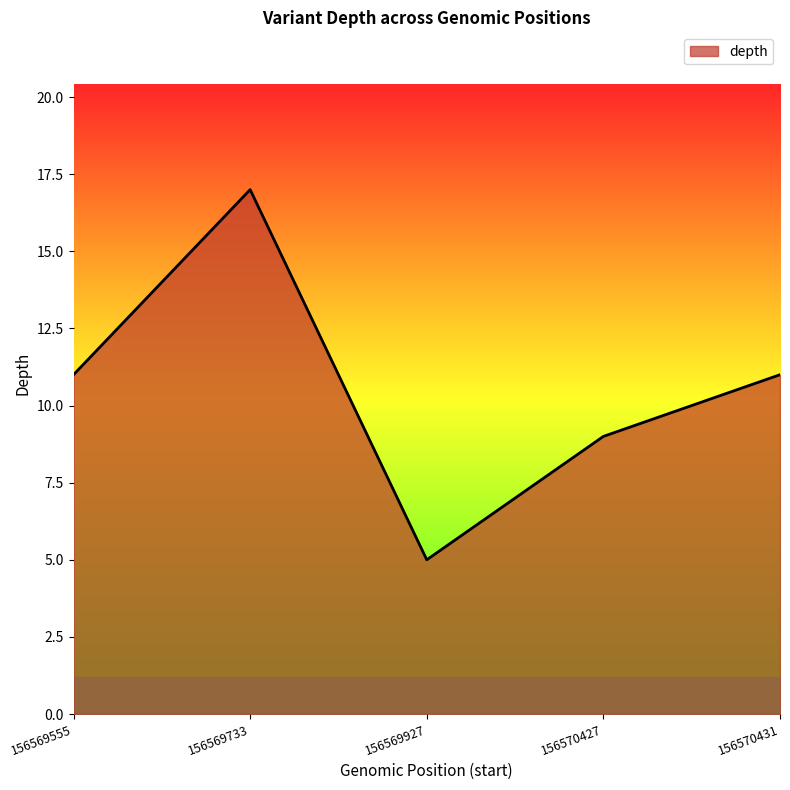

What is the difference between the maximum and second lowest values?

8